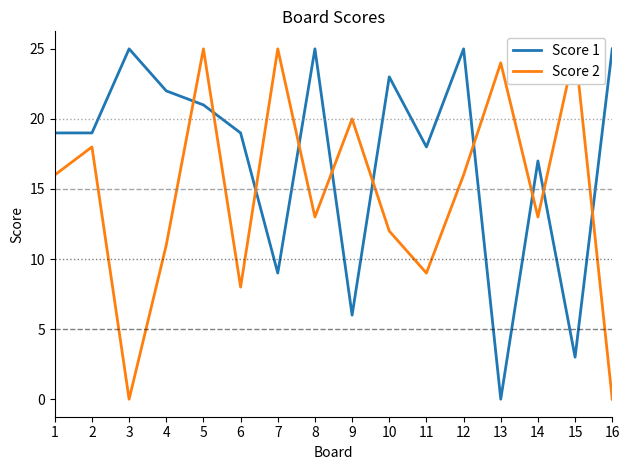

At which category does the chart reach its peak across all series?

3